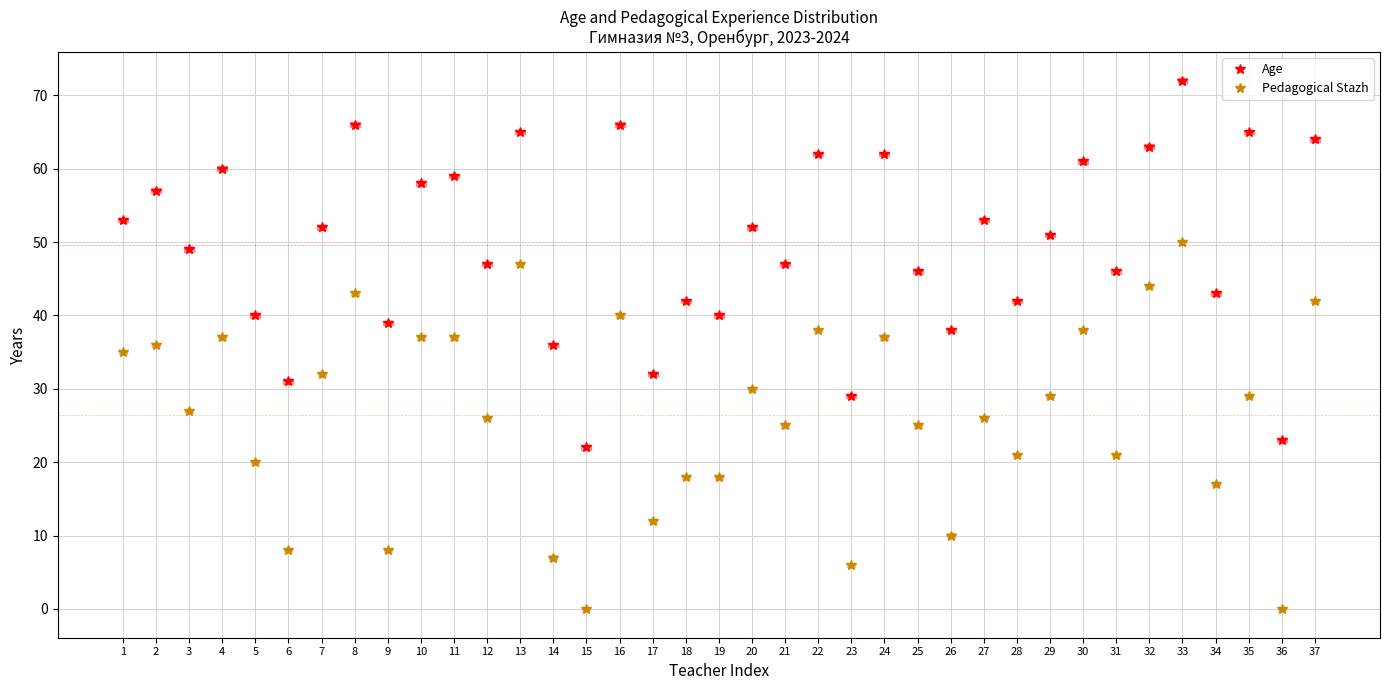

What is the value of the Age point at the 25th from the left?

46